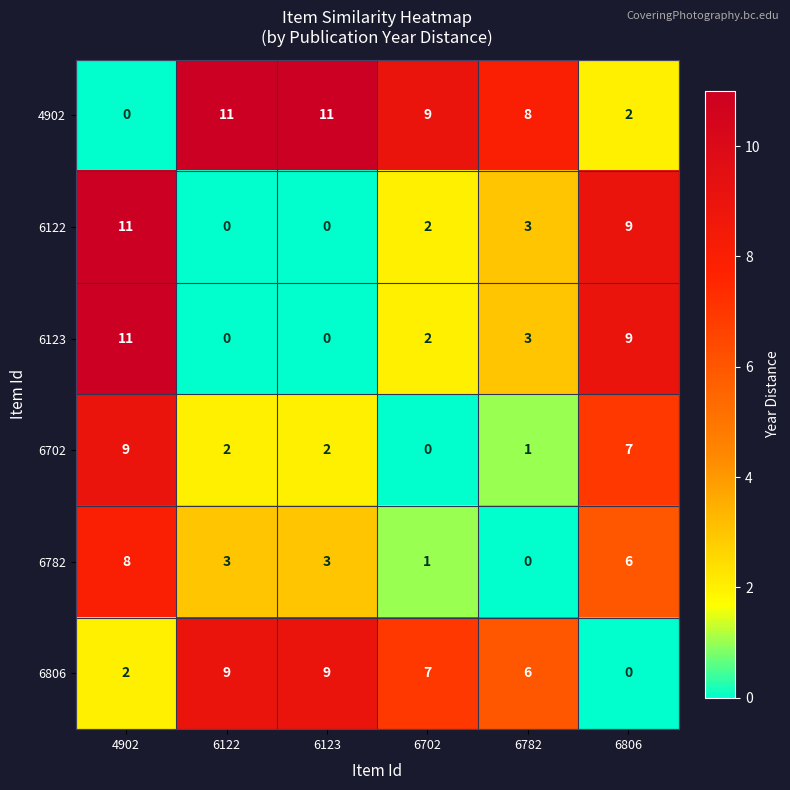

What is the greatest value displayed?

11